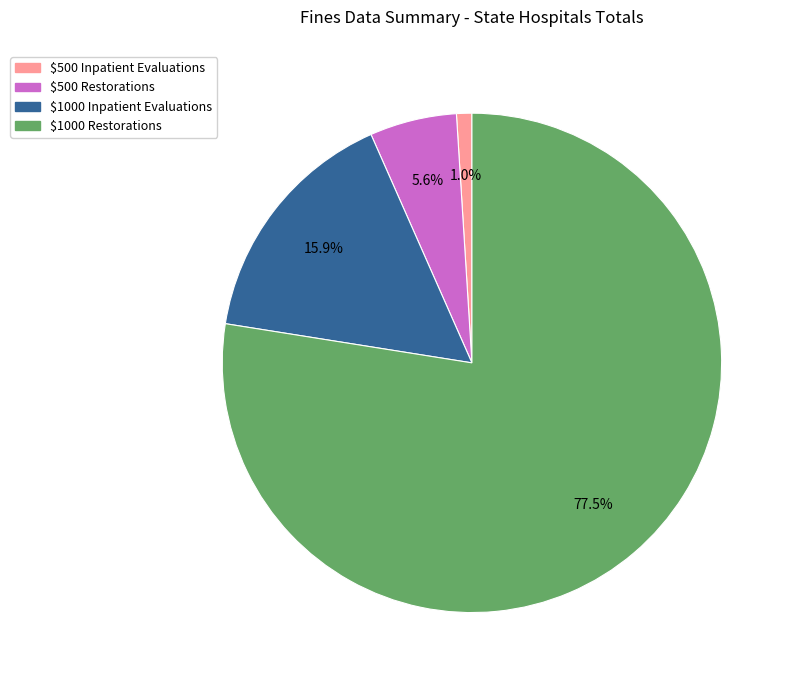

The $500 Restorations slice represents 6% of the pie. True or false?

True